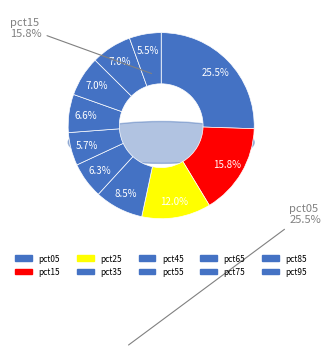

To the nearest percent, what is the average slice percentage?

10%